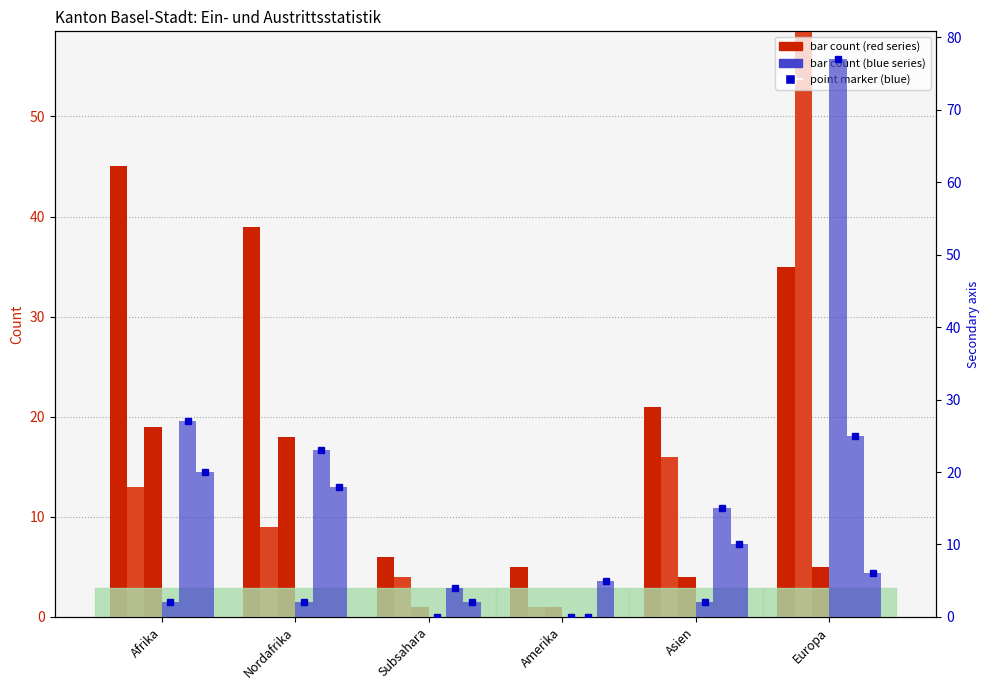

Are the bars grouped side by side (vs. stacked)?

Yes